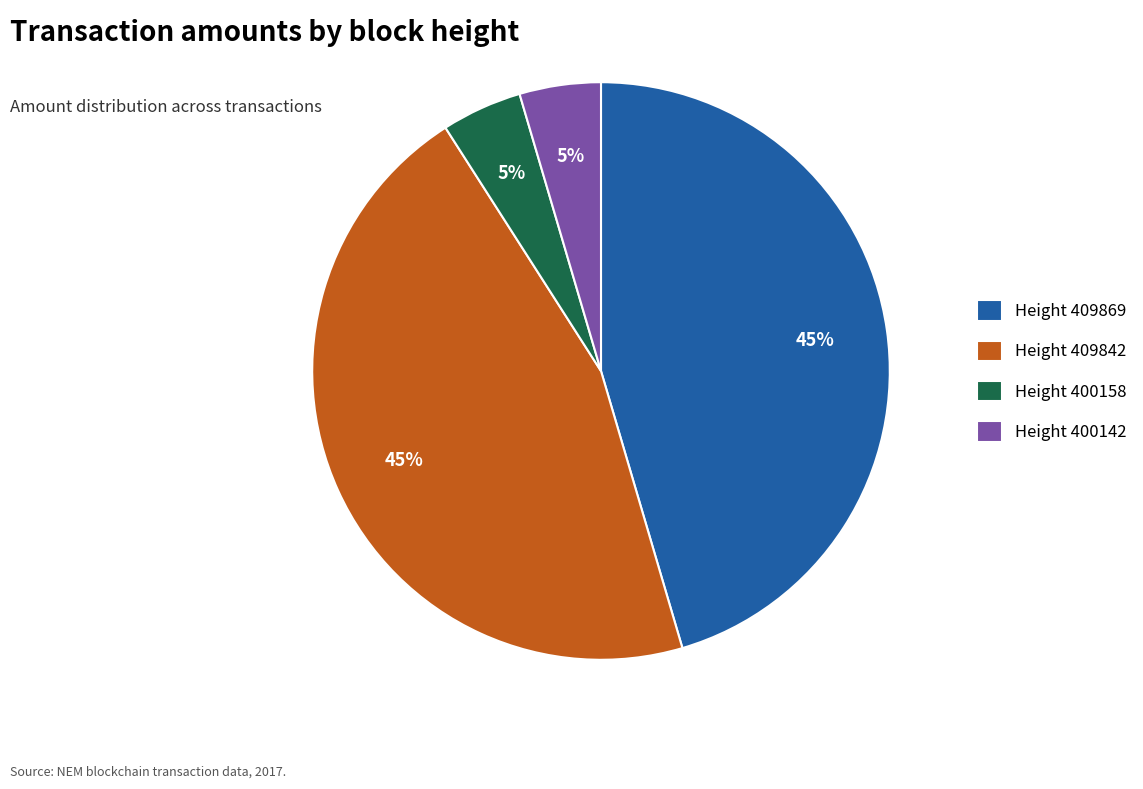

To the nearest percent, what percentage of the pie is Height 409842?

45%